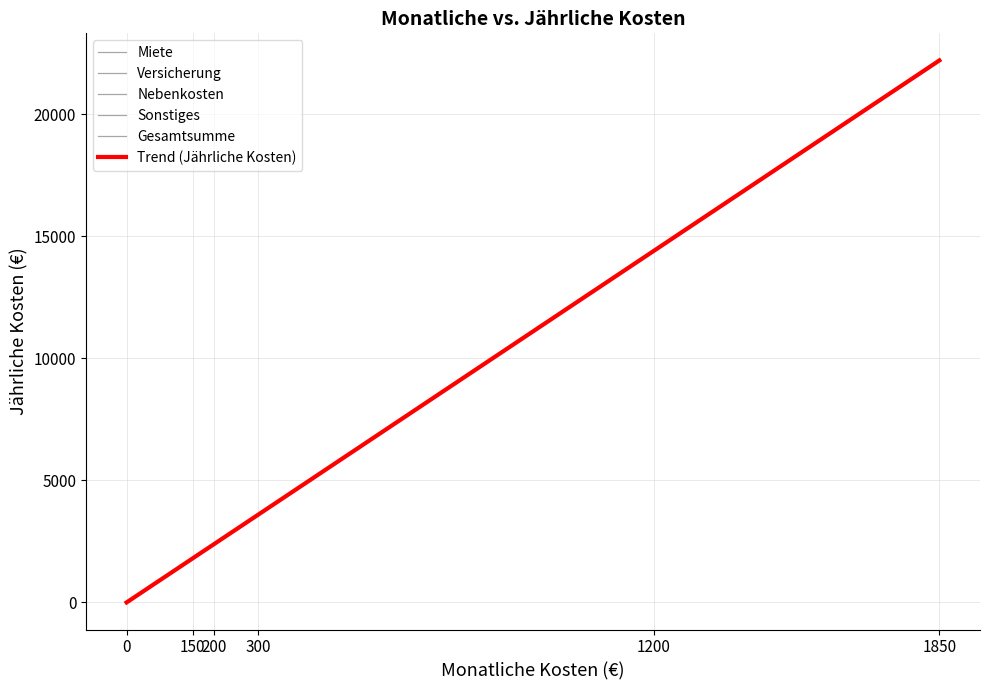

How many data points are less than 3600?

2